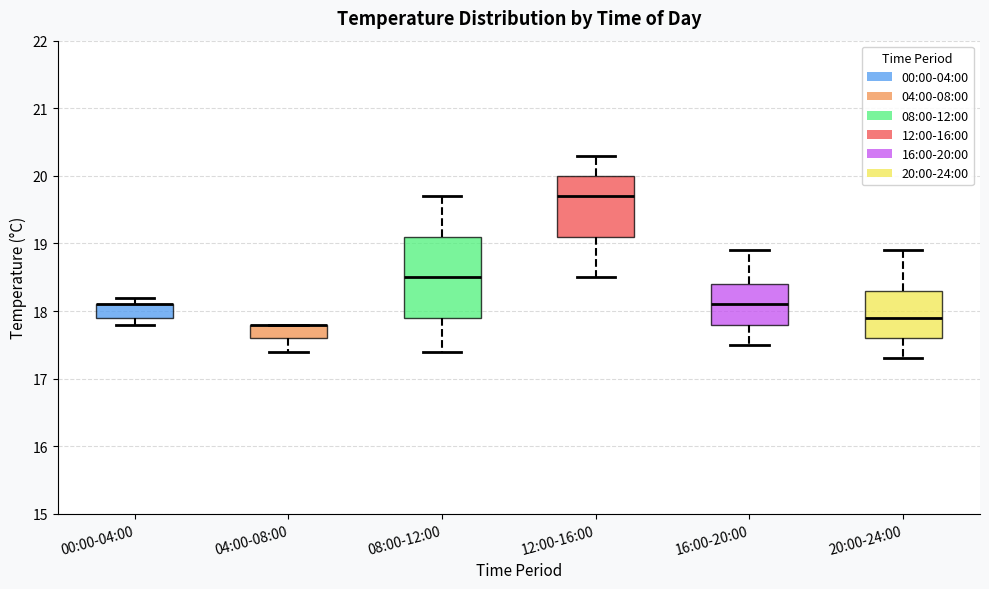

Where does the lower whisker of the box for 12:00-16:00 end on the y-axis? The values are not printed on the chart, so give them approximately, as read against the axis.

18.5